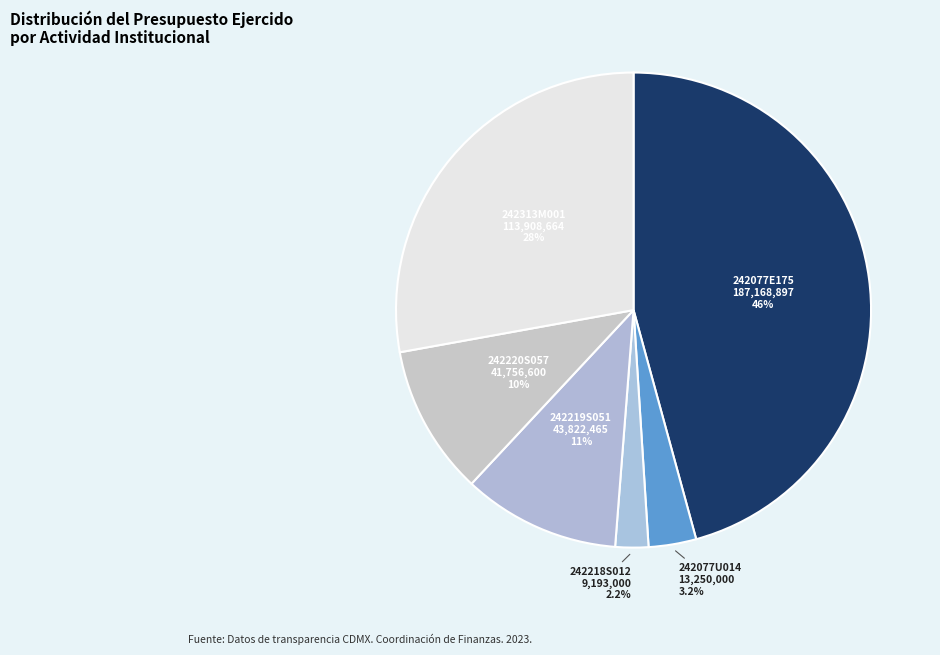

Which category has the smallest portion of the pie?

242218S012